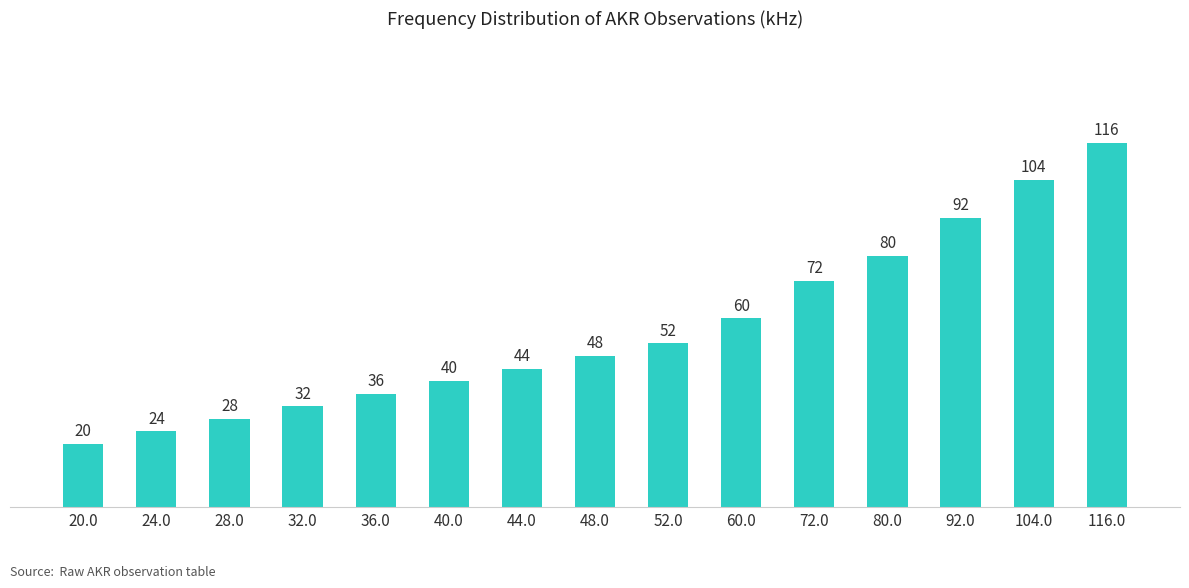

What is the value of the 6th bar from the left?

40